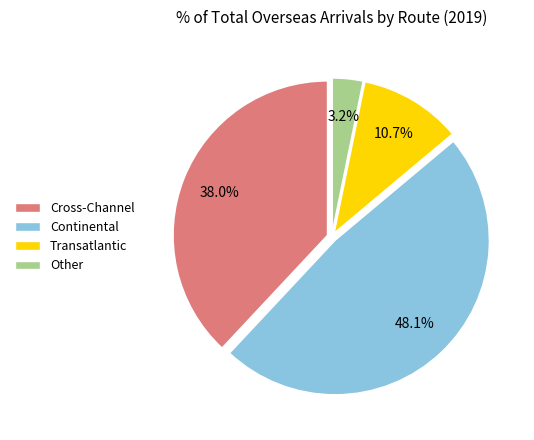

Does Cross-Channel account for over 50% of the chart?

No